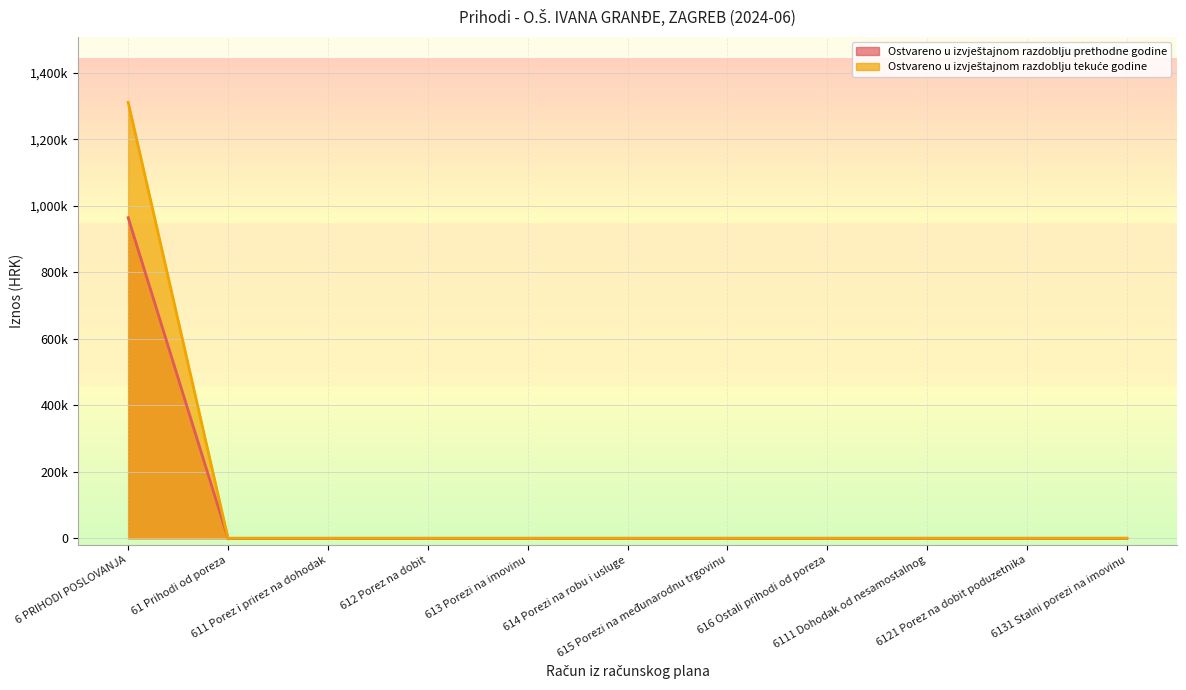

At which label does Ostvareno u izvještajnom razdoblju tekuće godine reach its peak?

6 PRIHODI POSLOVANJA